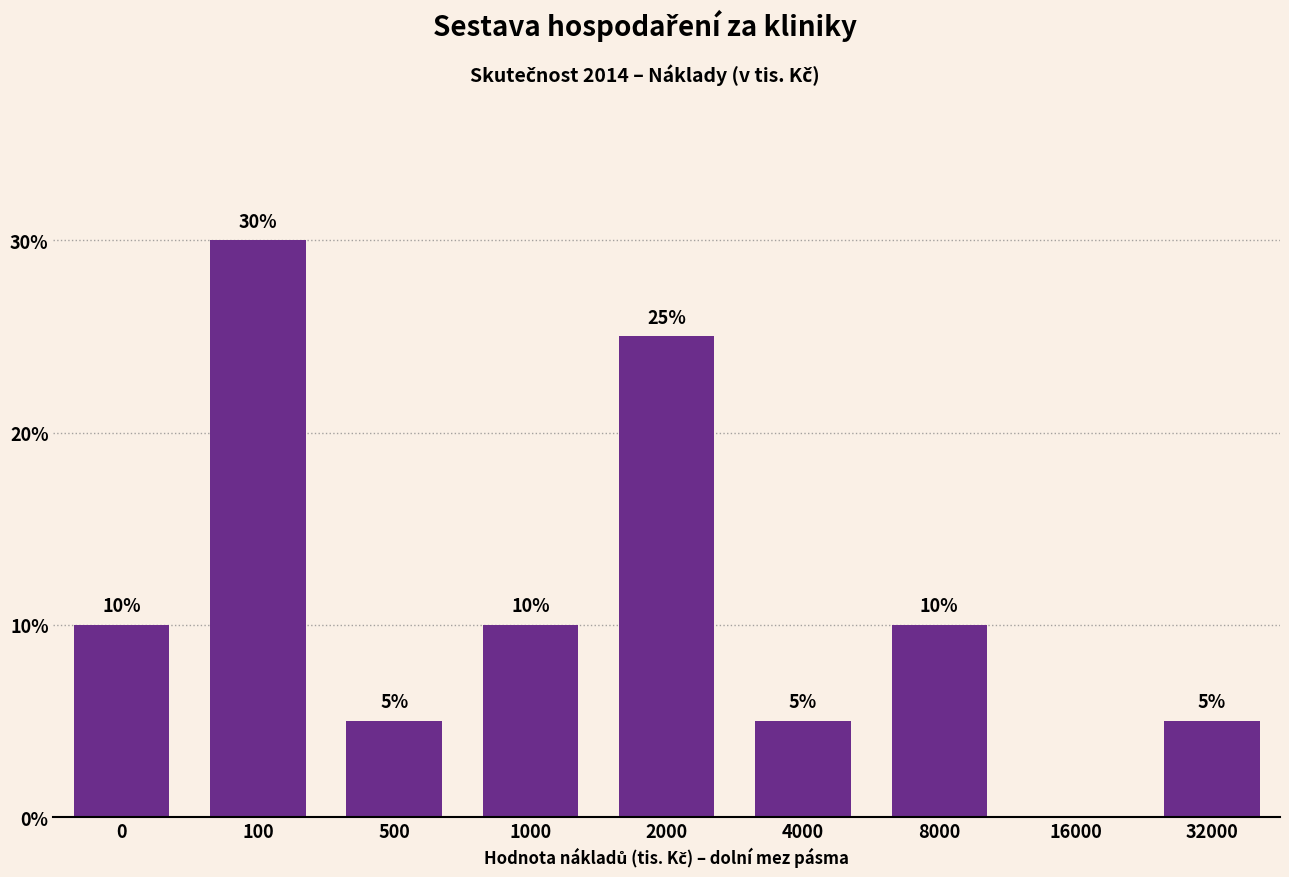

Reading left to right, what are all the values shown in this chart?

0=10	100=30	500=5	1000=10	2000=25	4000=5	8000=10	16000=0	32000=5